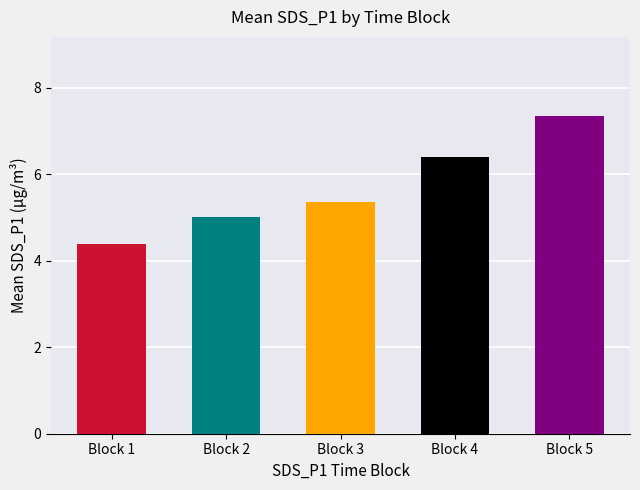

What is the approximate value at Block 3?

5.3